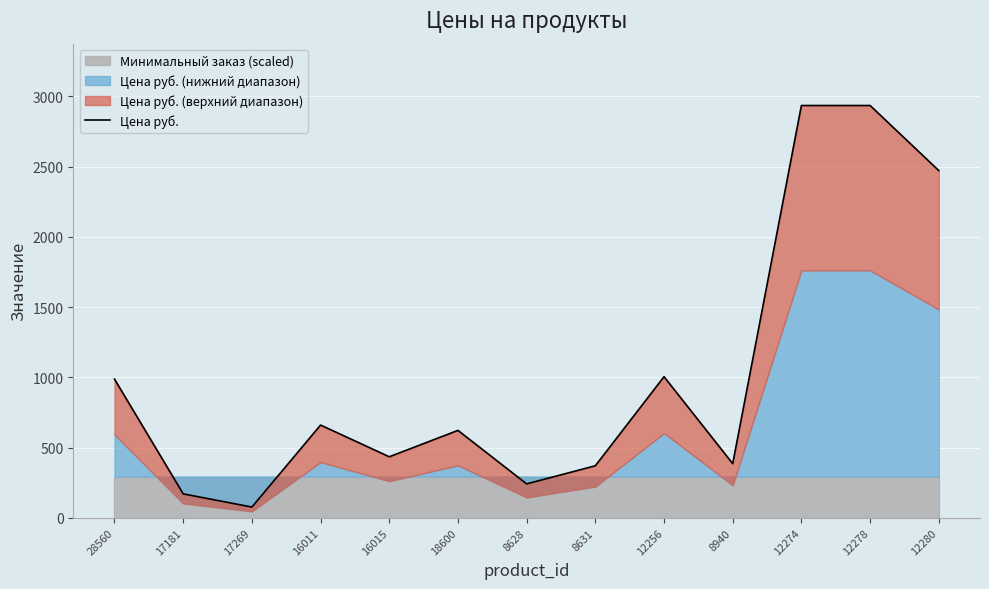

Read the value at 8631.

370.0